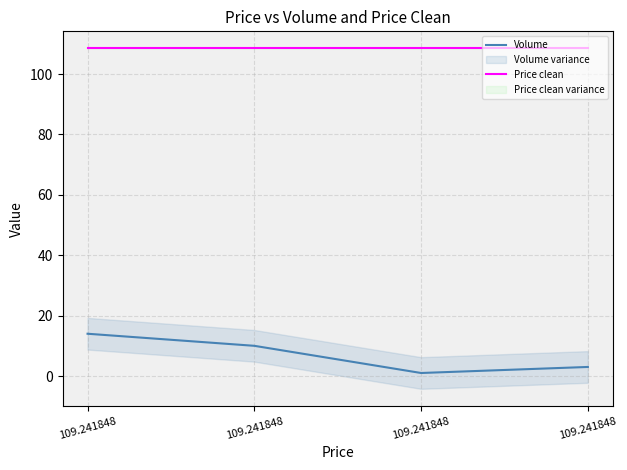

What value does the Price clean series have at 109.241848?

108.5